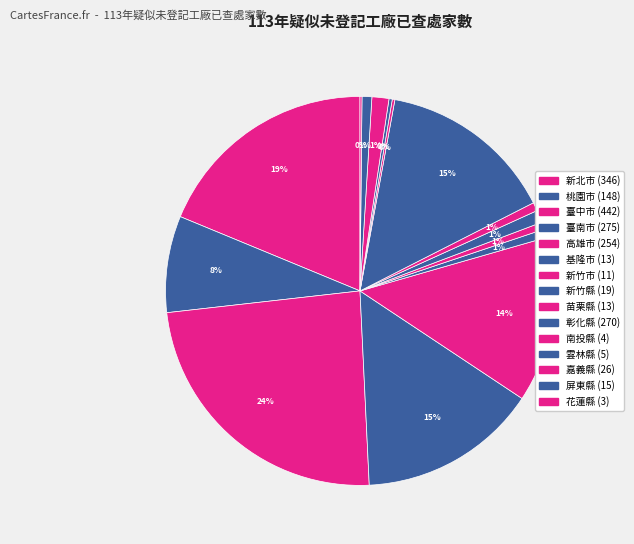

Does 彰化縣 represent more than half of the total?

No